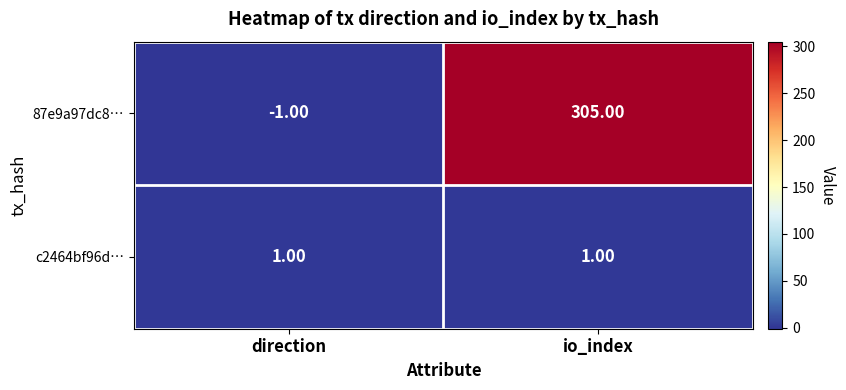

What is the difference between the maximum and minimum values in the 87e9a97dc8… series?

306